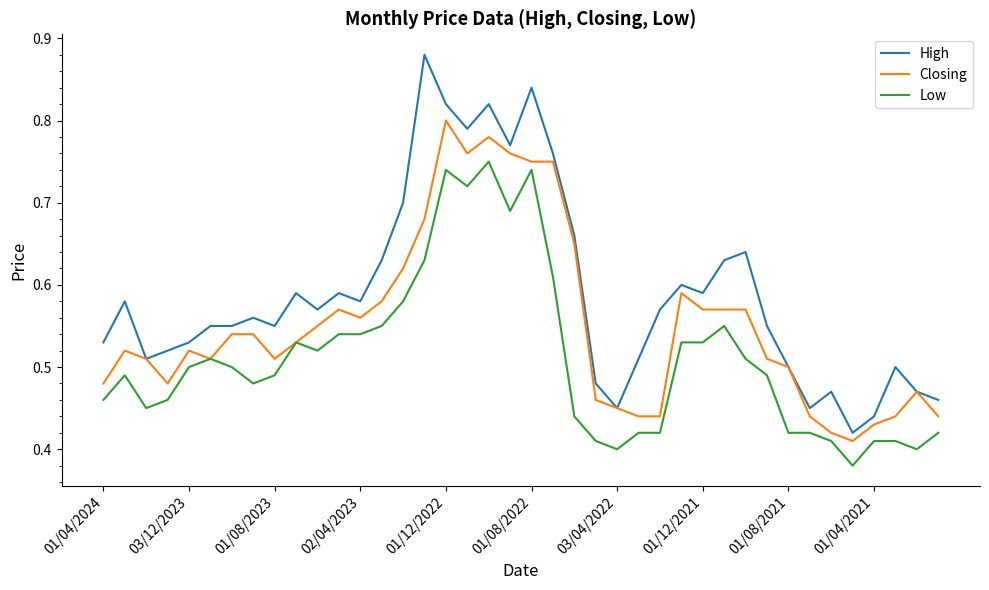

True or false: High and Low intersect in this chart.

False